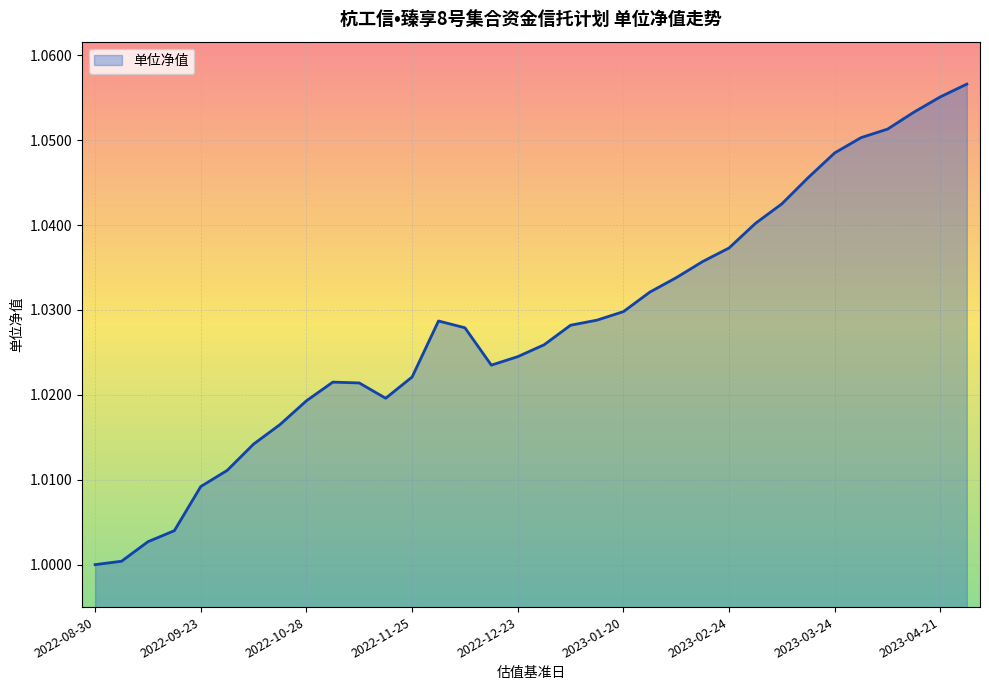

Reading right to left, transcribe all the data shown in this chart.

2023-04-28=1.1	2023-04-21=1.1	2023-04-14=1.1	2023-04-07=1.1	2023-03-31=1.1	2023-03-24=1.0	2023-03-17=1.0	2023-03-10=1.0	2023-03-03=1.0	2023-02-24=1.0	2023-02-17=1.0	2023-02-10=1.0	2023-02-03=1.0	2023-01-20=1.0	2023-01-13=1.0	2023-01-06=1.0	2022-12-30=1.0	2022-12-23=1.0	2022-12-16=1.0	2022-12-09=1.0	2022-12-02=1.0	2022-11-25=1.0	2022-11-18=1.0	2022-11-11=1.0	2022-11-04=1.0	2022-10-28=1.0	2022-10-21=1.0	2022-10-14=1.0	2022-09-30=1.0	2022-09-23=1.0	2022-09-16=1.0	2022-09-09=1.0	2022-09-02=1.0	2022-08-30=1.0